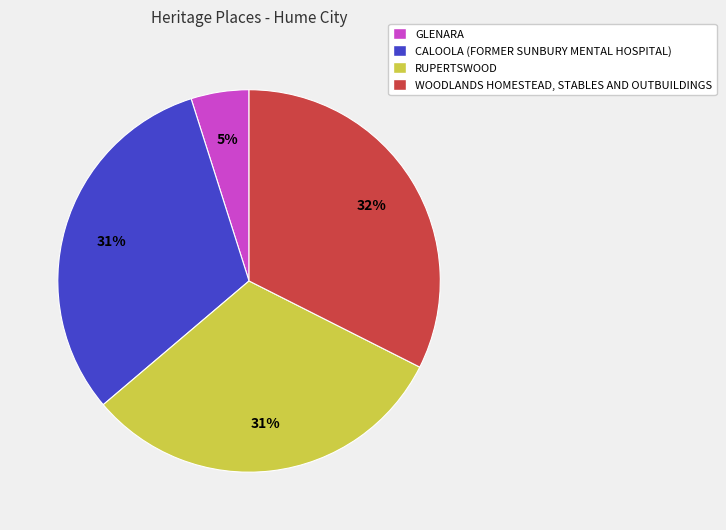

Is there any slice that represents more than half of the pie?

No